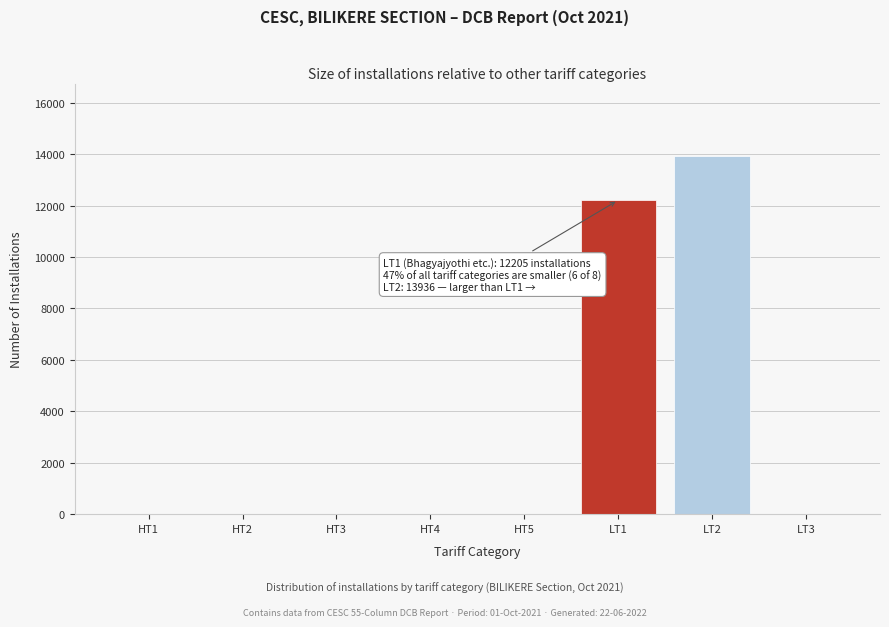

The value at LT1 is 15905. True or false?

False